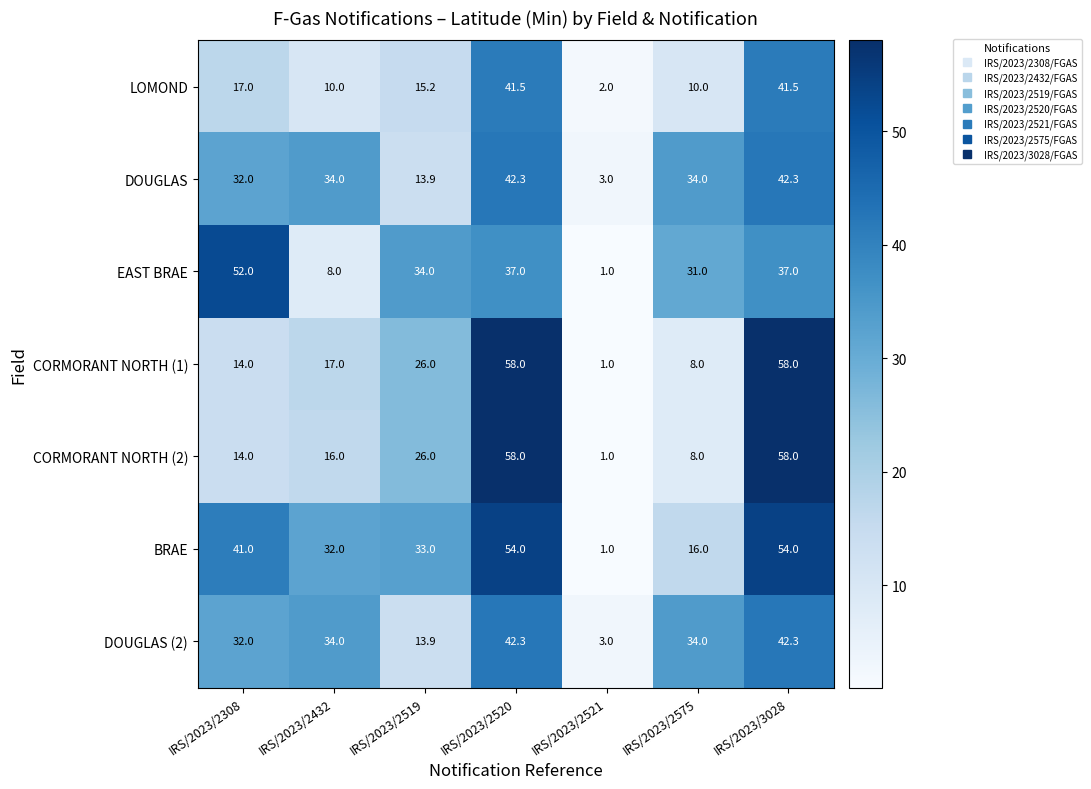

What is the spread (max minus min) of values at IRS/2023/2521?

2.0